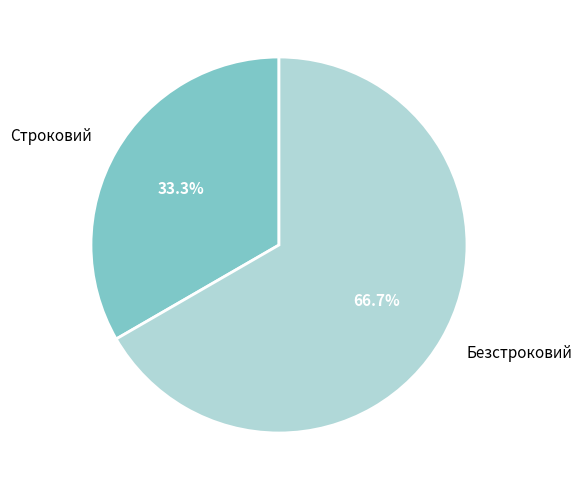

What is the ratio of the value at Строковий to the value at Безстроковий?

0.5